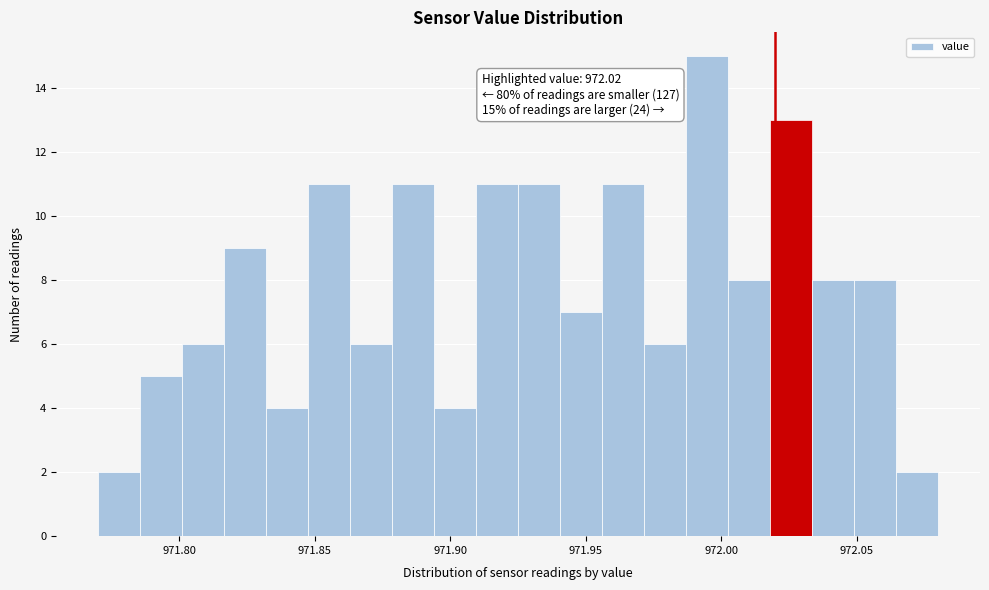

Read against the x-axis, roughly where is the centre of the tallest bar?

971.995